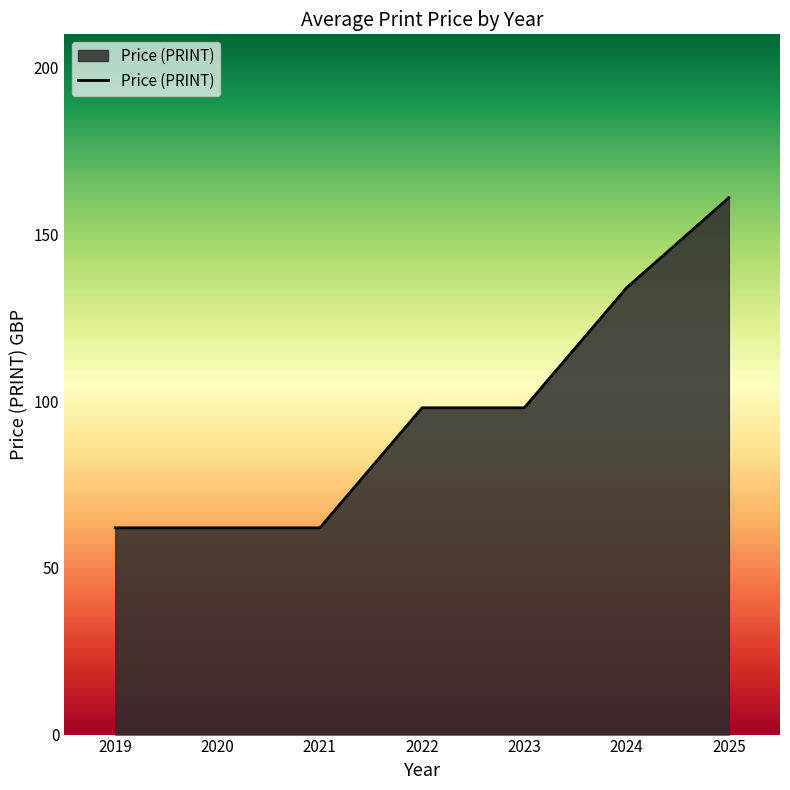

What is the difference between the maximum and minimum values?

99